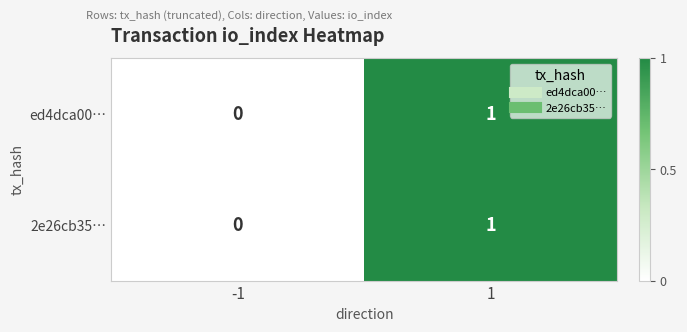

Is the value of 2e26cb35… at 1 greater than the value of ed4dca00… at -1?

Yes